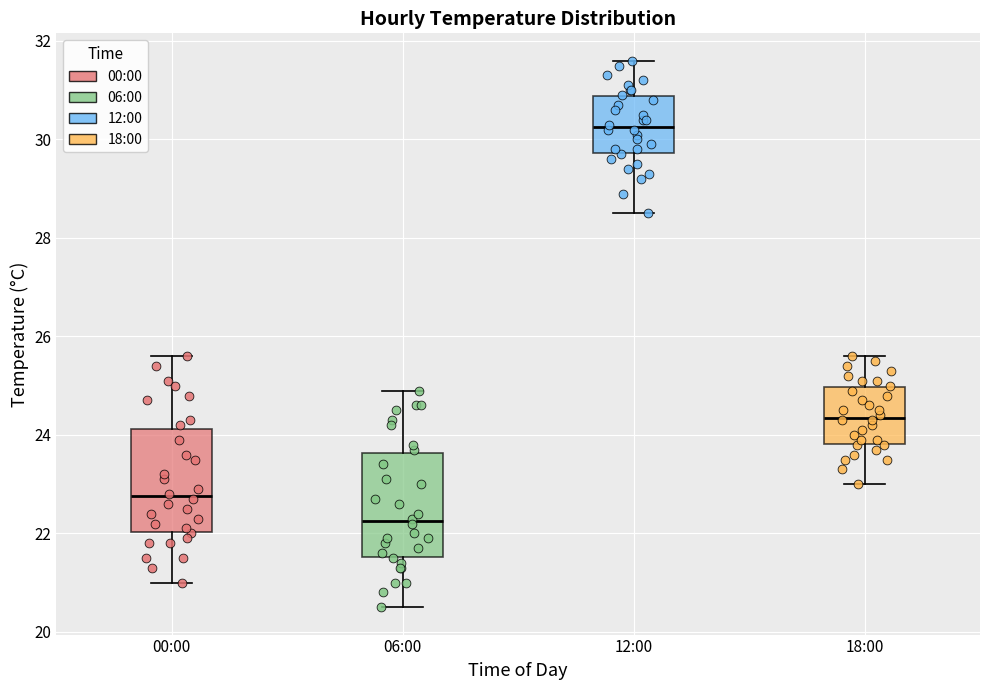

Reading left to right, transcribe this box plot: for each box, give where its median line is, the range the box spans, and where its two whiskers end, as read against the y-axis. The values are not printed on the chart, so give them approximately, as read against the axis.

00:00: median 22.8, box 22.0 to 24.2, whiskers 21.0 to 25.6
06:00: median 22.2, box 21.6 to 23.6, whiskers 20.6 to 25.0
12:00: median 30.2, box 29.8 to 30.8, whiskers 28.6 to 31.6
18:00: median 24.4, box 23.8 to 25.0, whiskers 23.0 to 25.6